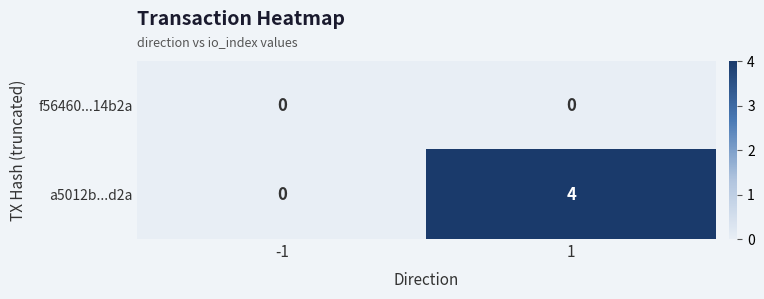

List the series in order of their peak value, lowest first.

f56460...14b2a, a5012b...d2a